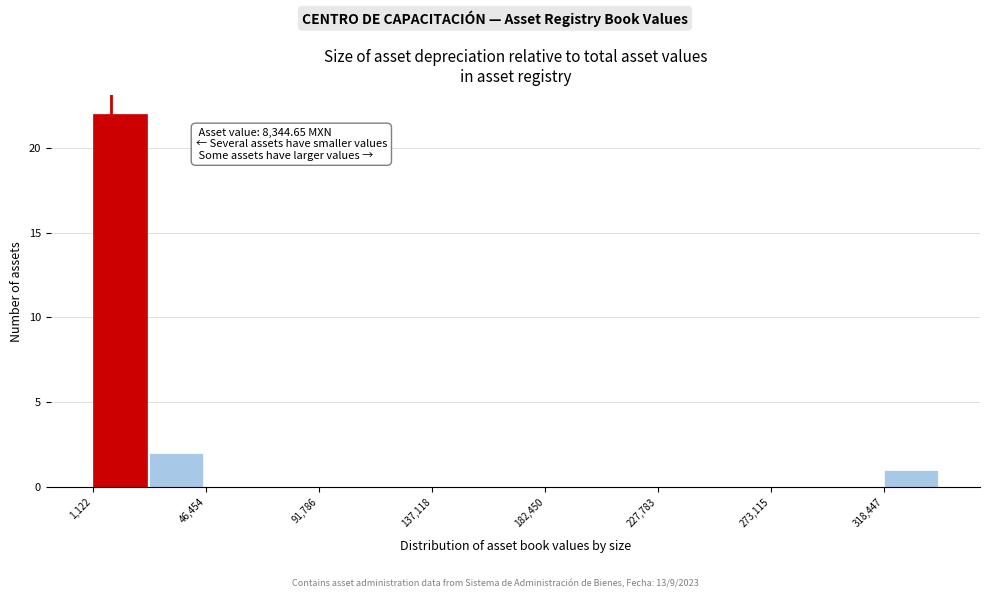

Which range on the x-axis has the tallest bar?

0 to 25000